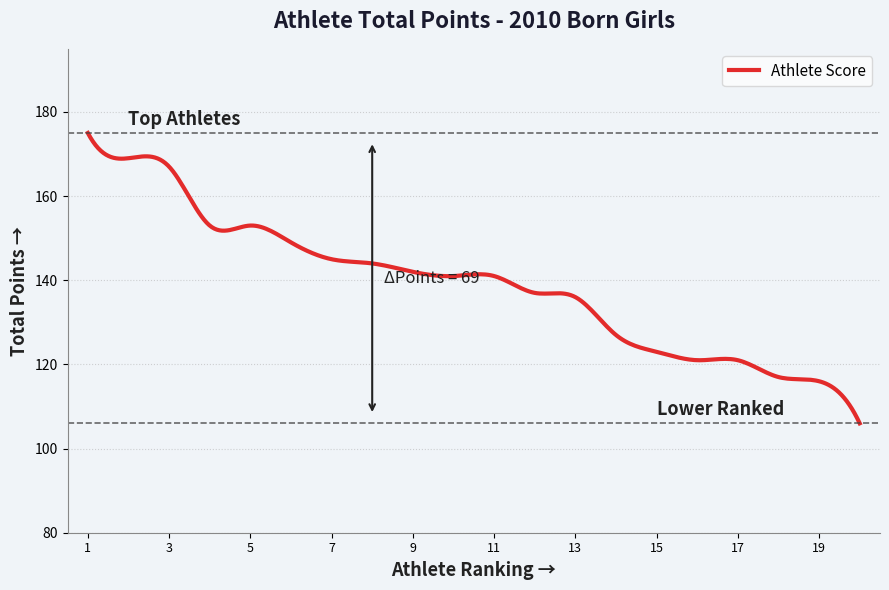

What is the greatest value displayed?

175.0